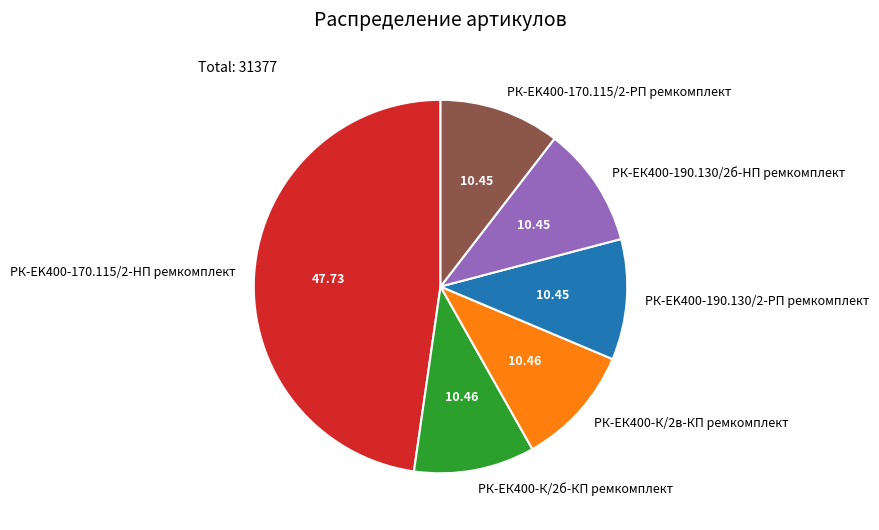

Is it true that РК-ЕК400-К/2б-КП ремкомплект is 1% of the pie?

False